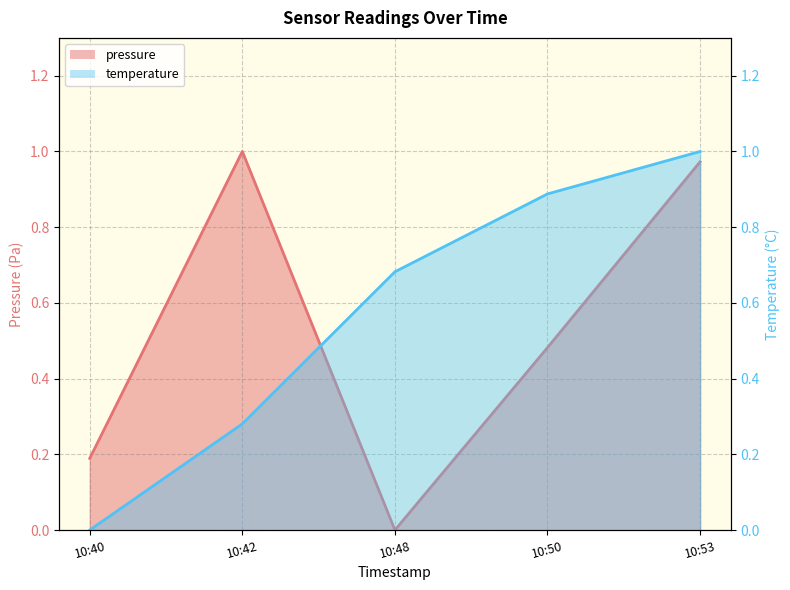

What is the average value of the temperature series?

0.6